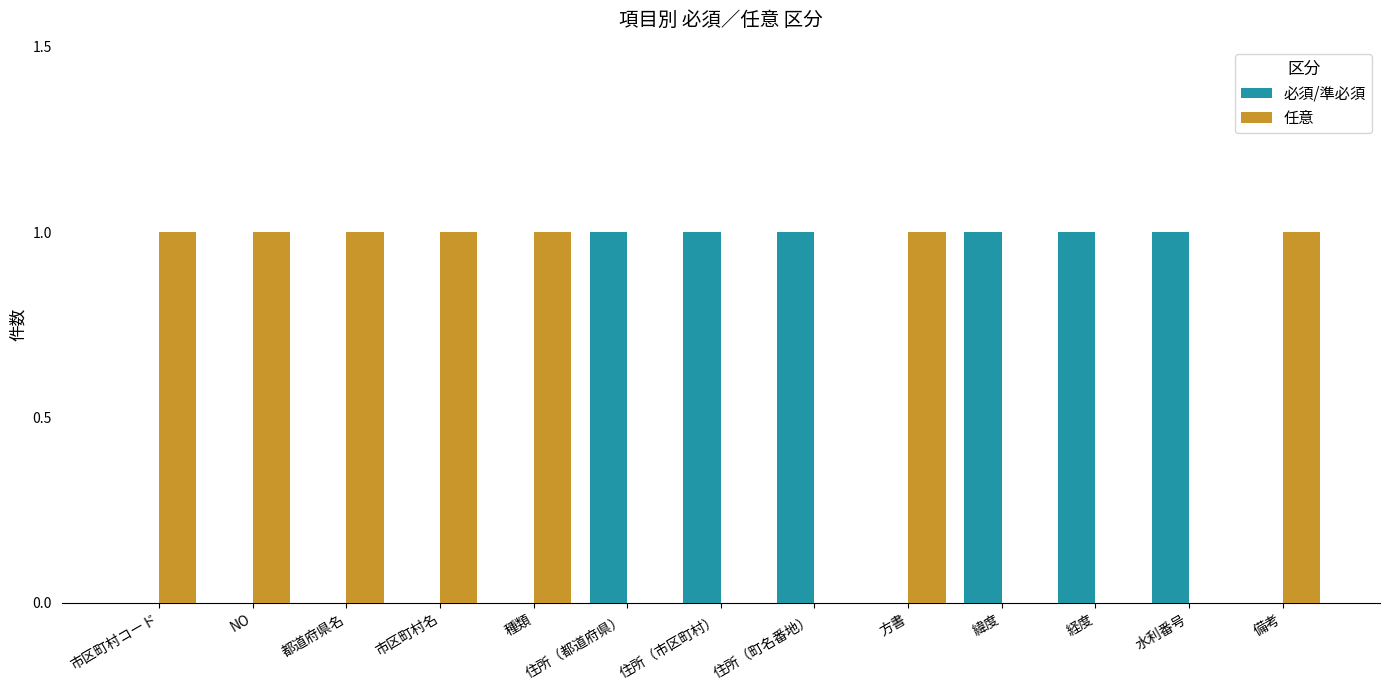

Is it true that 任意 equals 0 at 緯度?

True